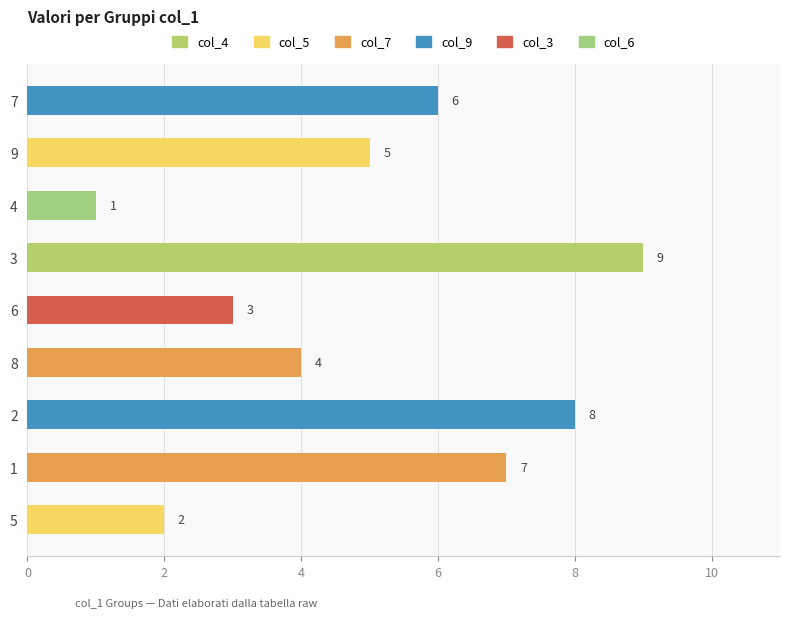

Count the values in the range 3 to 7.

5